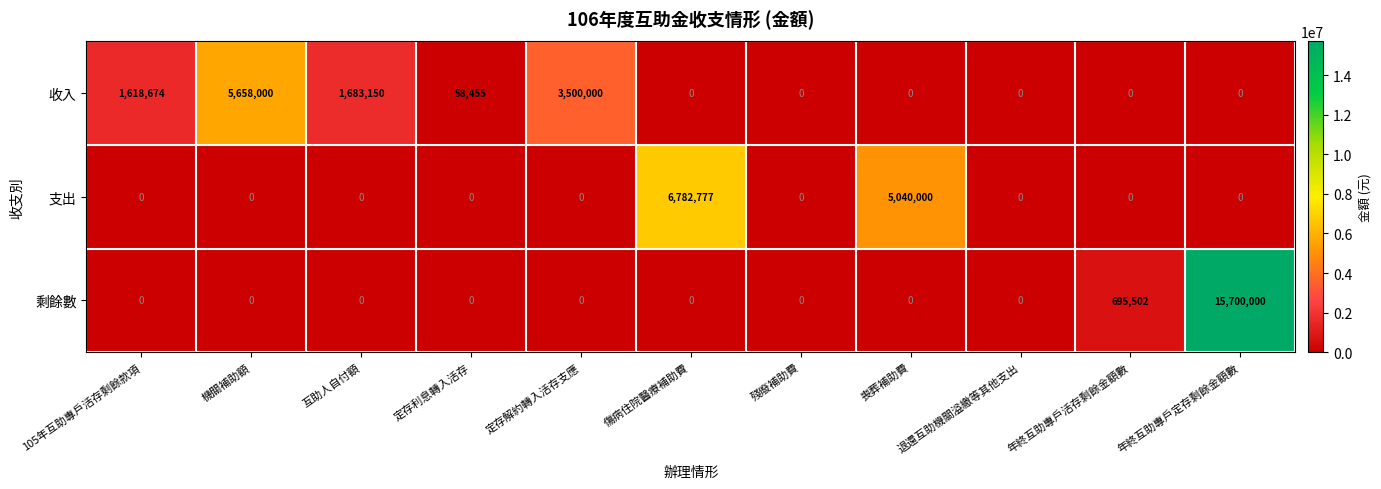

Rank the series by their average value, from lowest to highest.

支出, 收入, 剩餘數